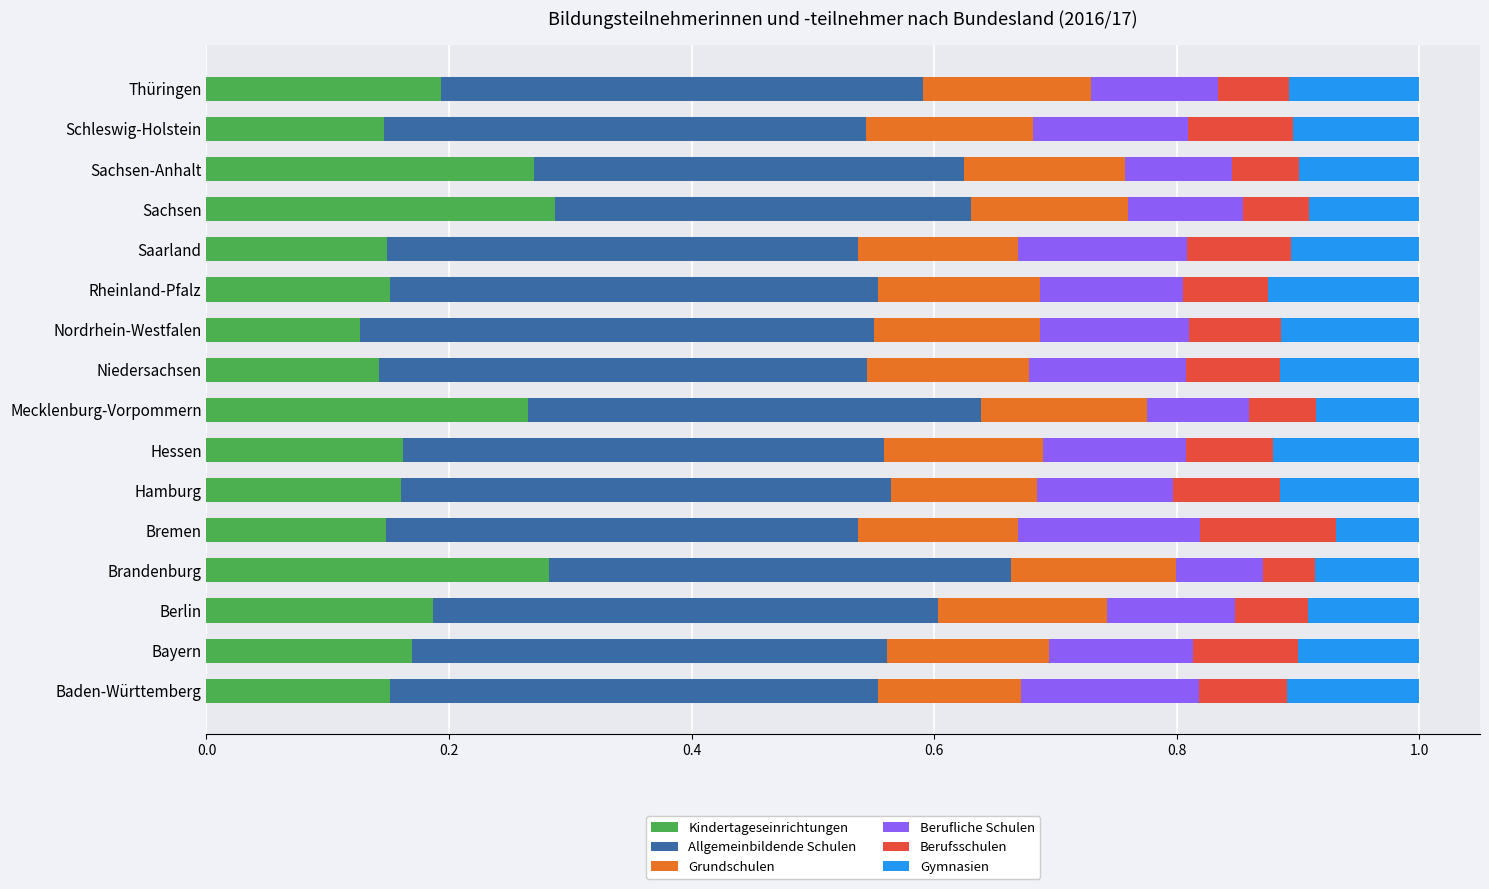

The value of Kindertageseinrichtungen at Bayern is 0.2. True or false?

True